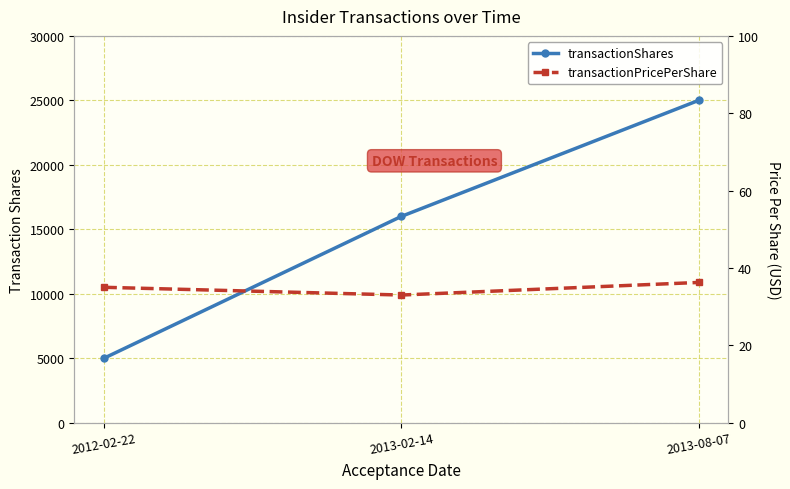

At 2013-08-07, list the series in order from largest to smallest.

transactionShares, transactionPricePerShare